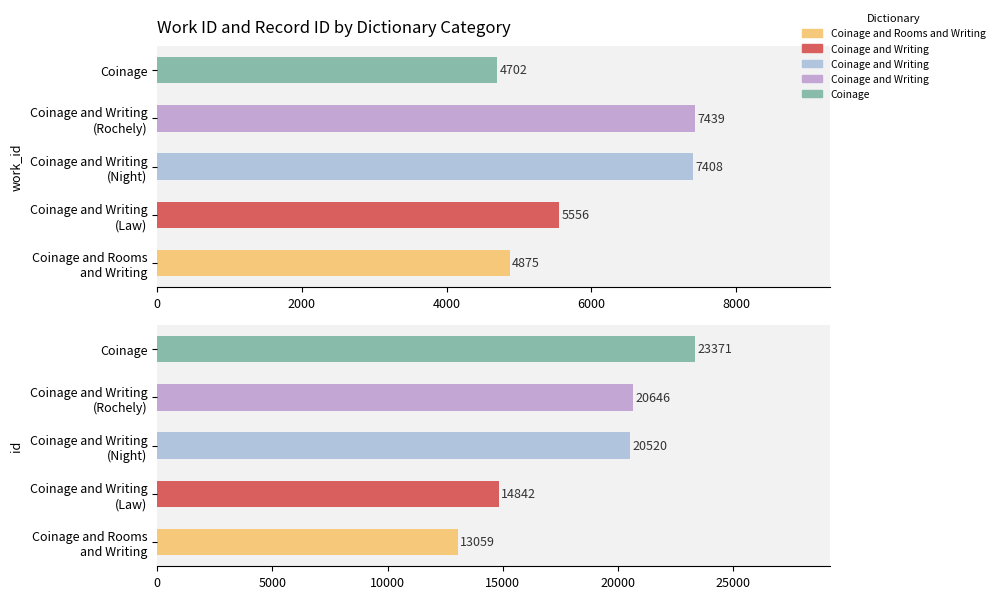

List the series in order of their peak value, lowest first.

work_id, id